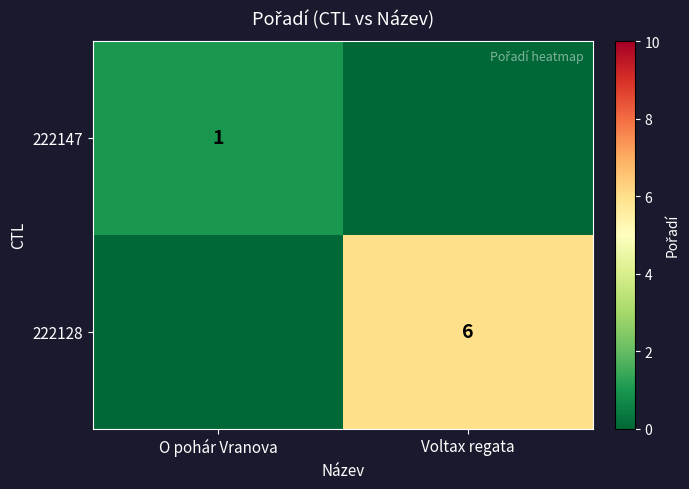

True or false: 222147 has a value of 0 at O pohár Vranova.

False